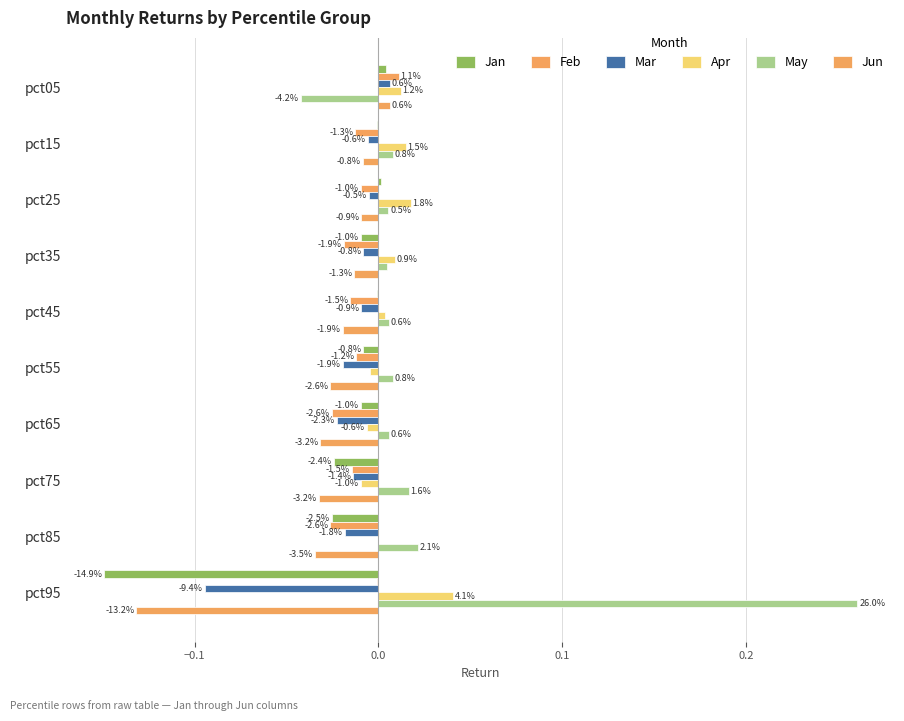

How many data points does each series have?

10